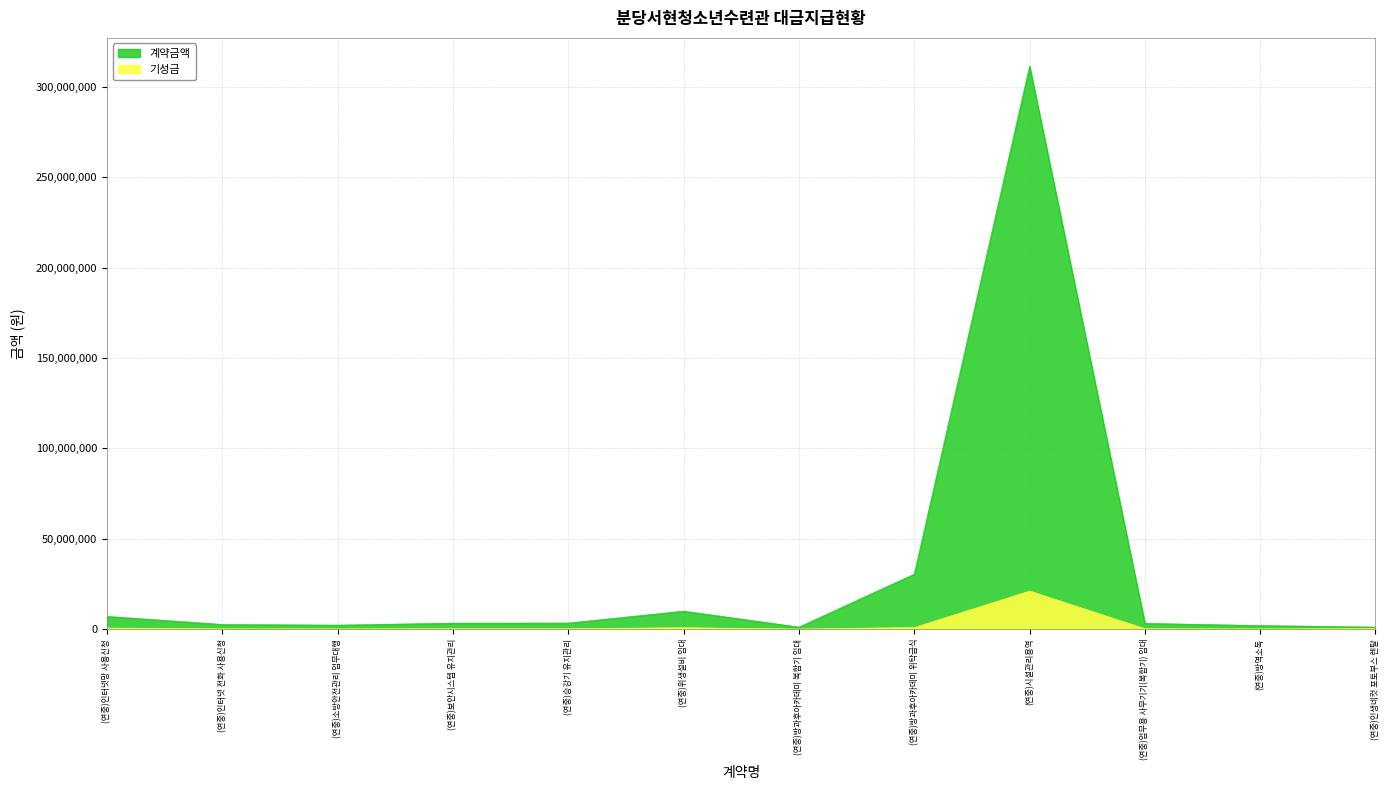

Which category has the lowest value in the 계약금액 series?

(연중)인생네컷 포토부스 렌탈